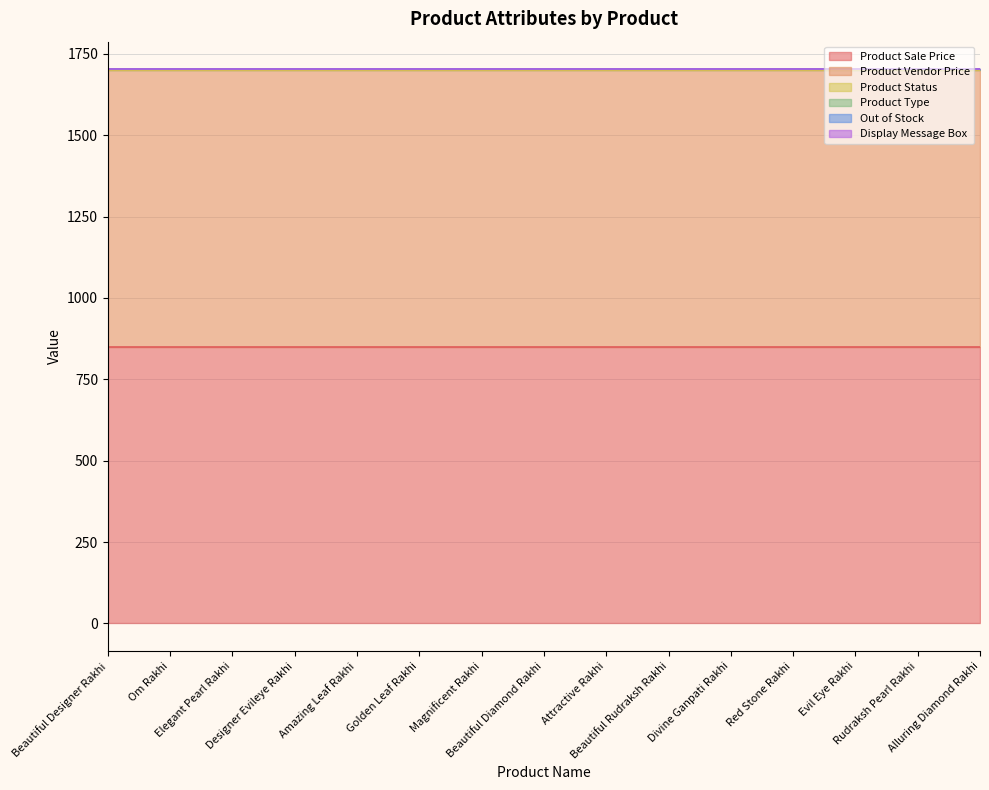

What is the label of the 8th point from the left?

Beautiful Diamond Rakhi